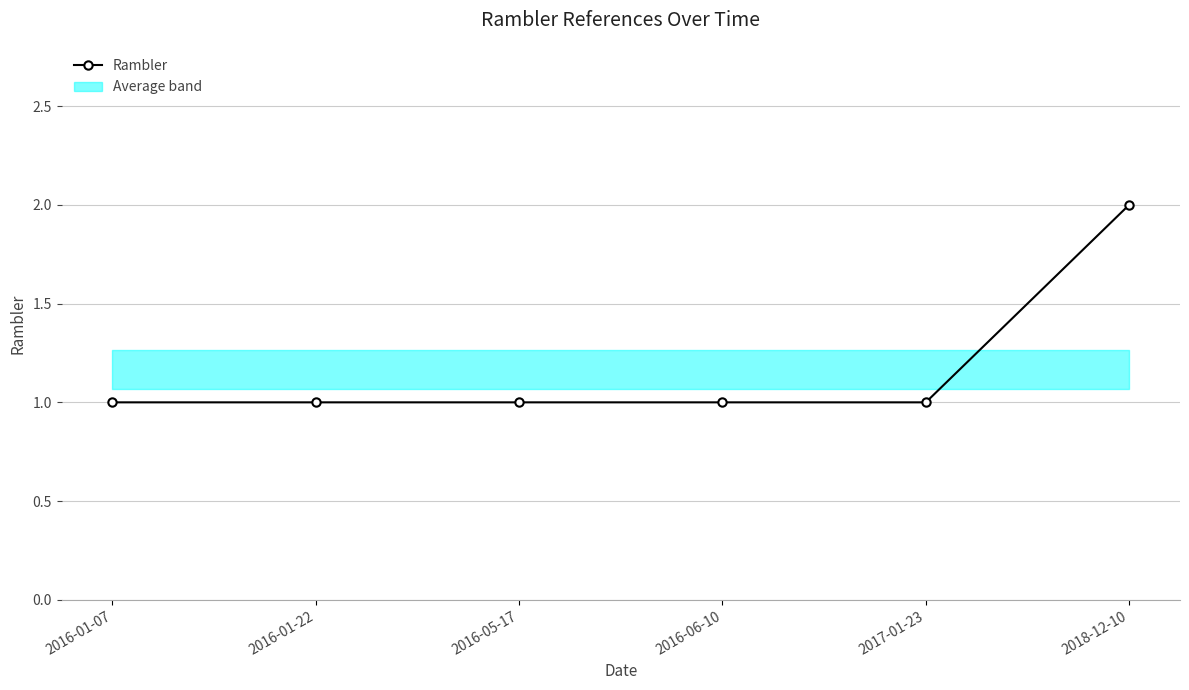

Is it true that the value at 2016-05-17 is 1?

False